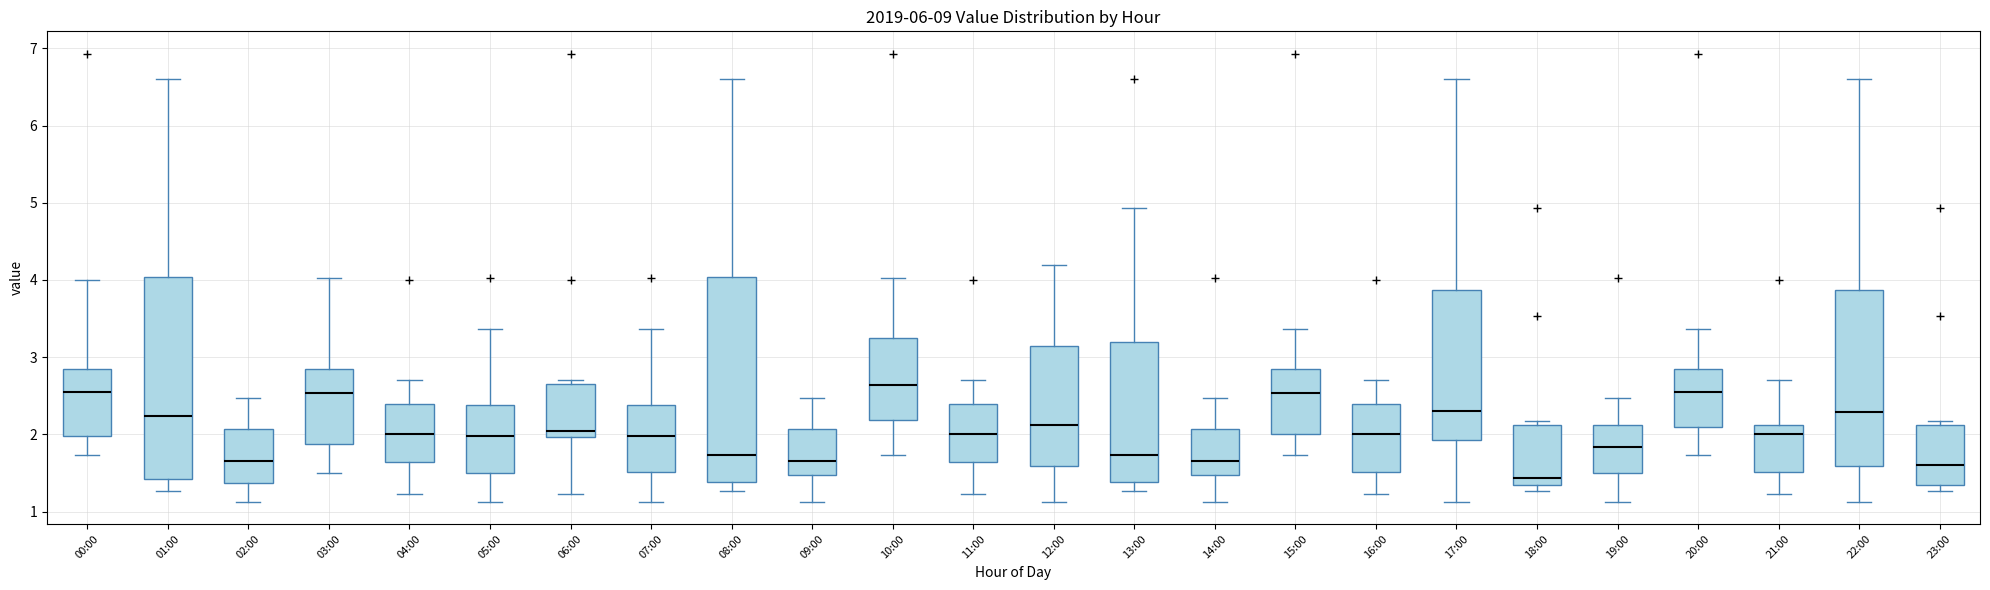

Reading left to right, read every box against the y-axis: the position of its median line, the range the box covers, and the ends of its whiskers. The values are not printed on the chart, so give them approximately, as read against the axis.

00:00: median 2.6, box 2.0 to 2.8, whiskers 1.7 to 4.0
01:00: median 2.2, box 1.4 to 4.0, whiskers 1.3 to 6.6
02:00: median 1.7, box 1.4 to 2.1, whiskers 1.1 to 2.5
03:00: median 2.5, box 1.9 to 2.8, whiskers 1.5 to 4.0
04:00: median 2.0, box 1.6 to 2.4, whiskers 1.2 to 2.7
05:00: median 2.0, box 1.5 to 2.4, whiskers 1.1 to 3.4
06:00: median 2.1, box 2.0 to 2.7, whiskers 1.2 to 2.7 (just above the box's upper edge)
07:00: median 2.0, box 1.5 to 2.4, whiskers 1.1 to 3.4
08:00: median 1.7, box 1.4 to 4.0, whiskers 1.3 to 6.6
09:00: median 1.7, box 1.5 to 2.1, whiskers 1.1 to 2.5
10:00: median 2.6, box 2.2 to 3.3, whiskers 1.7 to 4.0
11:00: median 2.0, box 1.6 to 2.4, whiskers 1.2 to 2.7
12:00: median 2.1, box 1.6 to 3.1, whiskers 1.1 to 4.2
13:00: median 1.7, box 1.4 to 3.2, whiskers 1.3 to 4.9
14:00: median 1.7, box 1.5 to 2.1, whiskers 1.1 to 2.5
15:00: median 2.5, box 2.0 to 2.8, whiskers 1.7 to 3.4
16:00: median 2.0, box 1.5 to 2.4, whiskers 1.2 to 2.7
17:00: median 2.3, box 1.9 to 3.9, whiskers 1.1 to 6.6
18:00: median 1.4, box 1.3 to 2.1, whiskers 1.3 (just below the box's lower edge) to 2.2
19:00: median 1.8, box 1.5 to 2.1, whiskers 1.1 to 2.5
20:00: median 2.6, box 2.1 to 2.8, whiskers 1.7 to 3.4
21:00: median 2.0, box 1.5 to 2.1, whiskers 1.2 to 2.7
22:00: median 2.3, box 1.6 to 3.9, whiskers 1.1 to 6.6
23:00: median 1.6, box 1.3 to 2.1, whiskers 1.3 (just below the box's lower edge) to 2.2